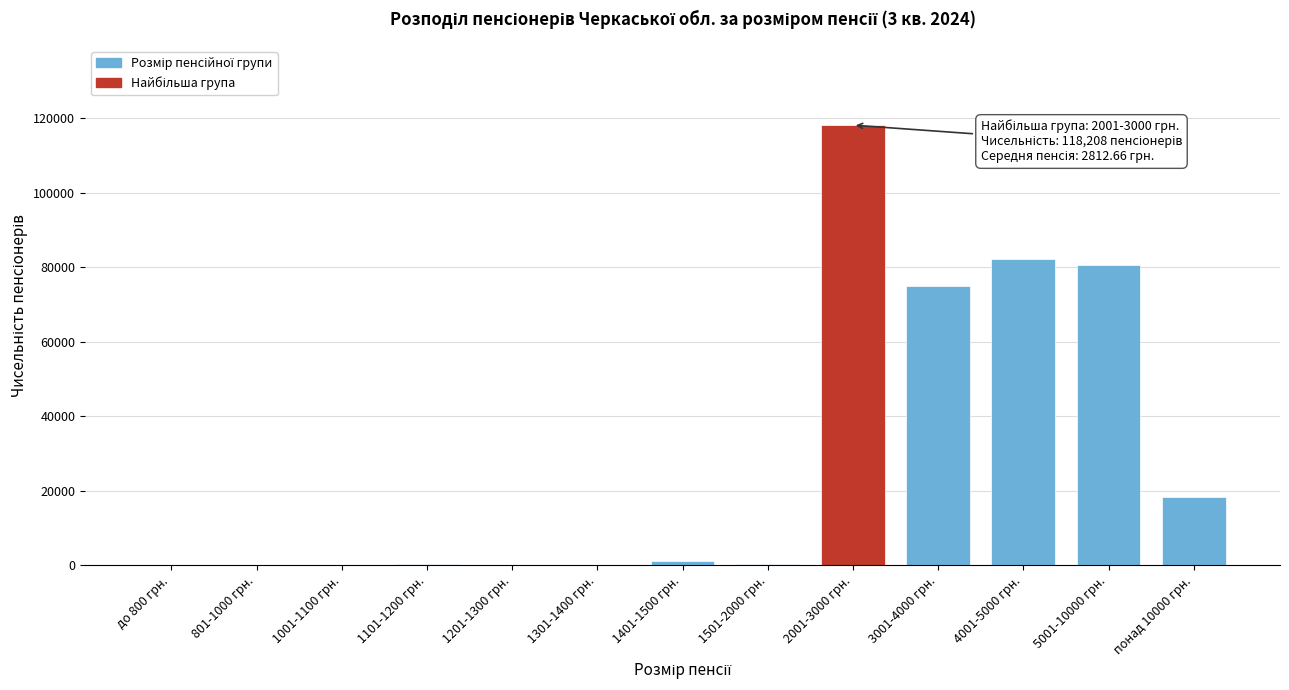

Which label corresponds to the largest value in the chart?

2001-3000 грн.